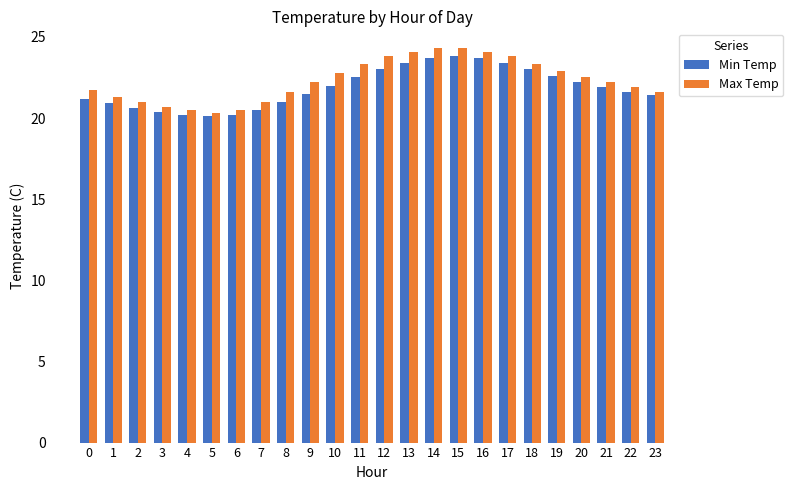

Are the bars grouped side by side (vs. stacked)?

Yes